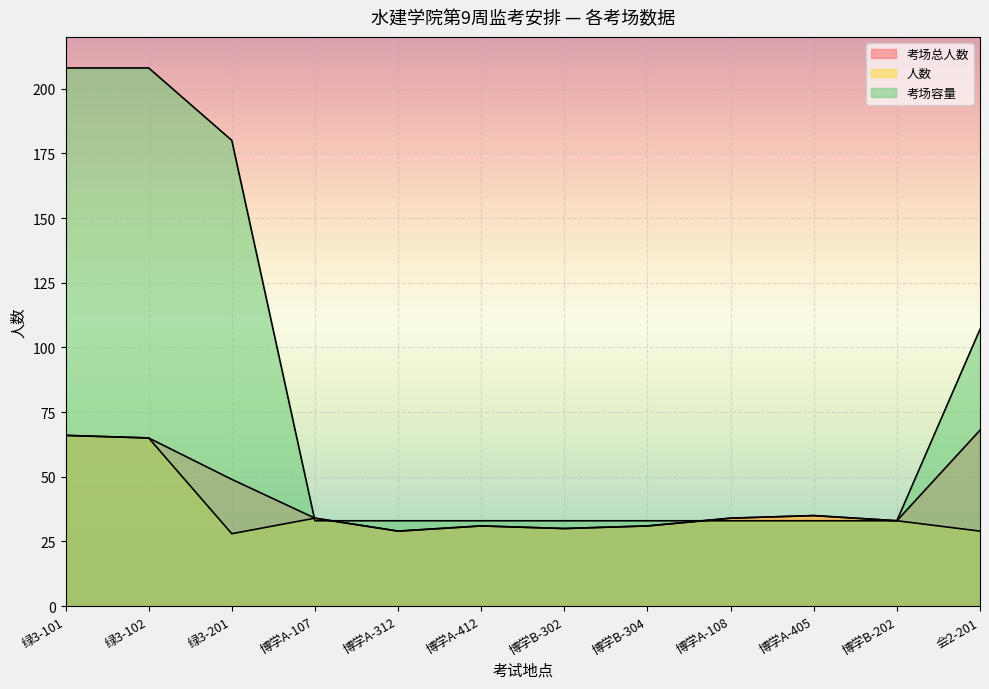

How many 考场容量 values are between 33 and 180?

10